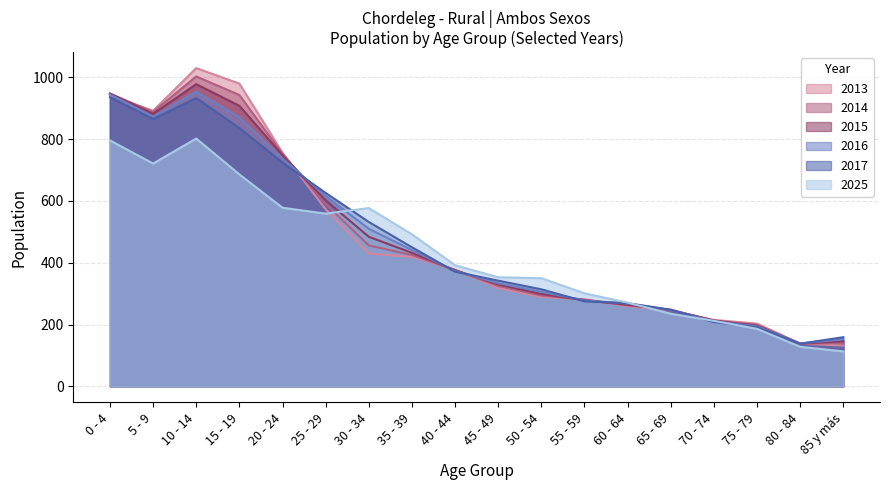

Does the chart display data point markers on the line(s)?

No